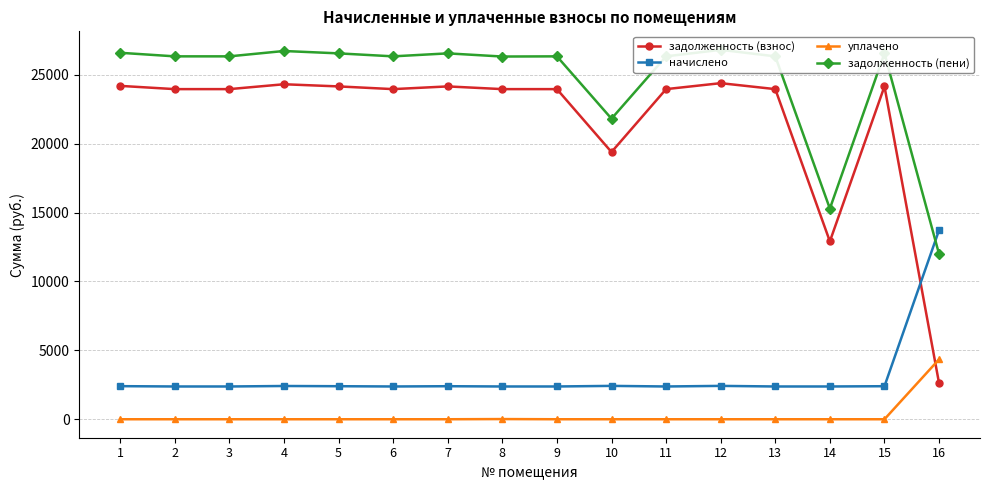

Reading left to right, what are all the values shown in this chart?

задолженность (взнос): 24201.4	23965.7	23965.7	24319.2	24162.2	23965.7	24162.2	23965.7	23965.7	19397.9	23965.7	24397.9	23965.7	12912.5	24162.2	2616.5
начислено: 2402.4	2379.0	2379.0	2414.1	2398.5	2379.0	2398.5	2379.0	2379.0	2421.9	2379.0	2421.9	2379.0	2379.0	2398.5	13728.2
уплачено: 0.0	0.0	0.0	0.0	0.0	0.0	0.0	13.0	0.0	0.0	0.0	0.0	0.0	0.0	0.0	4350.0
задолженность (пени): 26603.8	26344.7	26344.7	26733.3	26560.7	26344.7	26560.7	26331.7	26344.7	21819.8	26344.7	26819.8	26344.7	15291.5	26560.7	11994.7